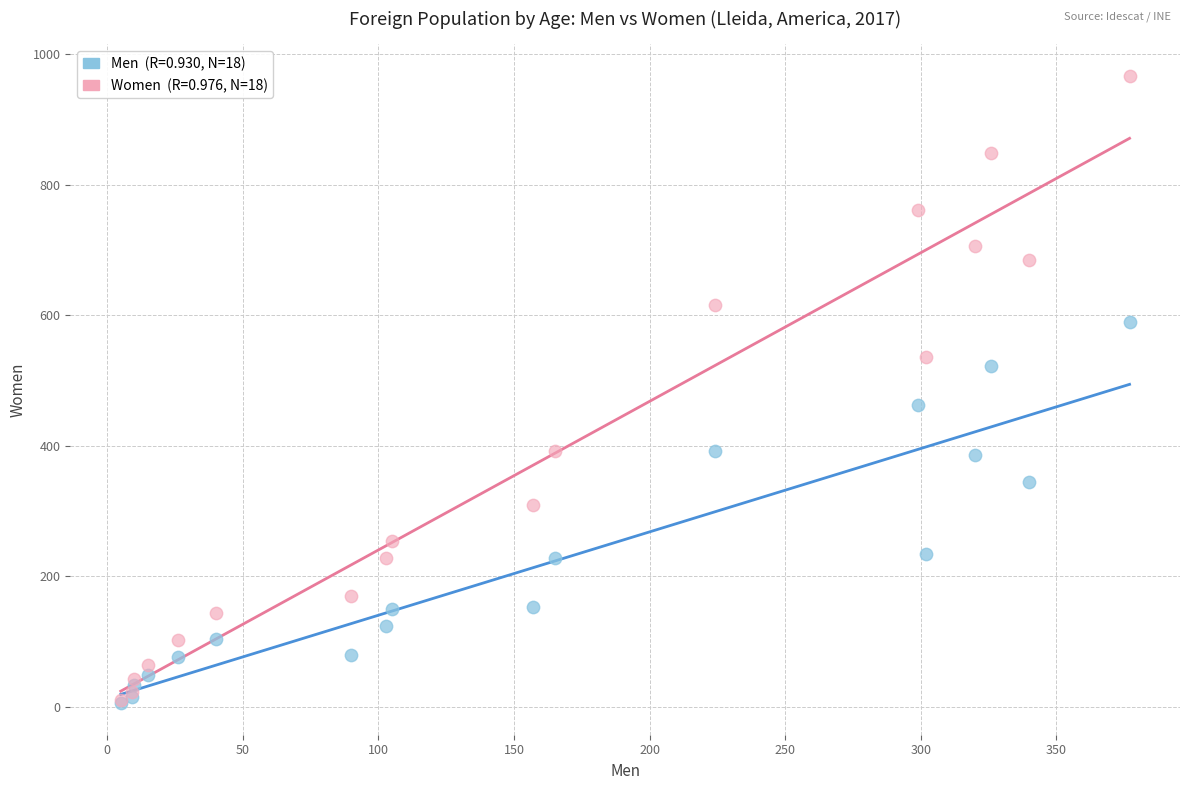

Across all series, what Y value is closest to 486?

462